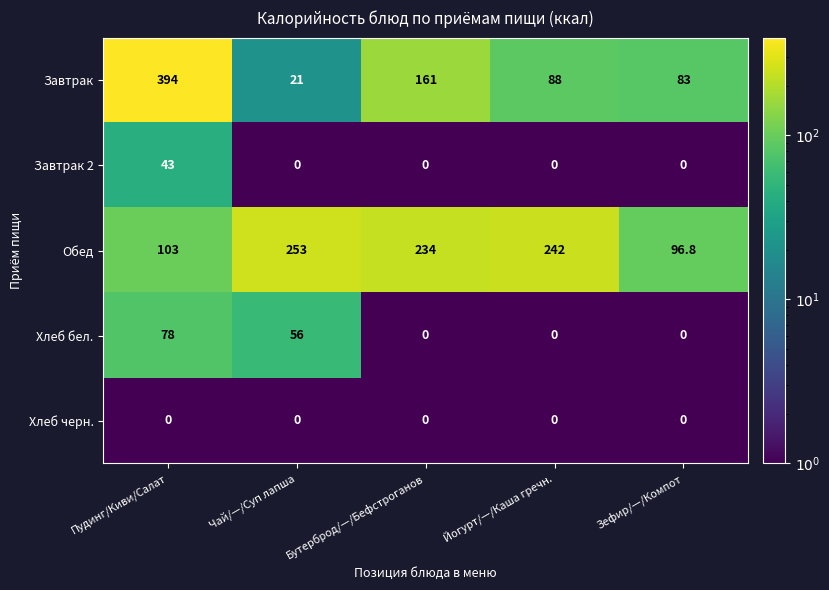

The value of Завтрак at Йогурт/—/Каша гречн. is 138.9. True or false?

False